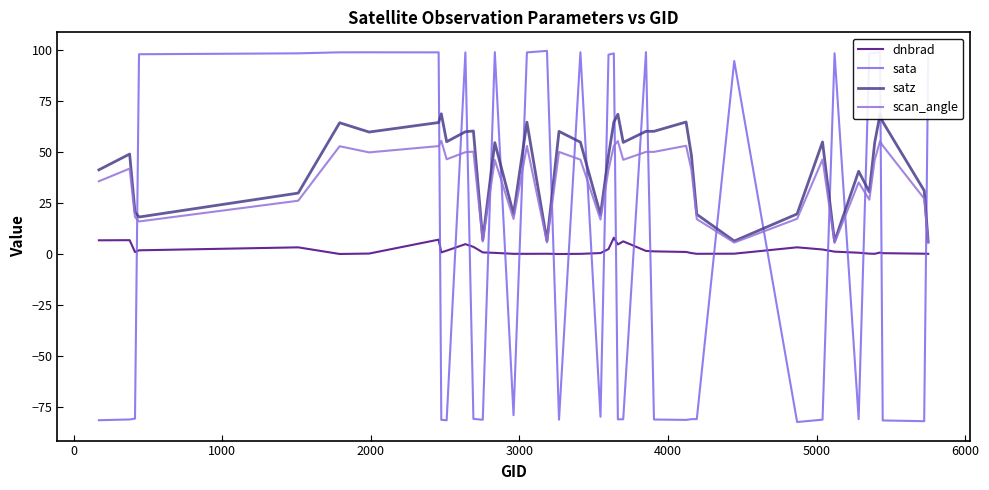

How many categories are shown in the chart?

40